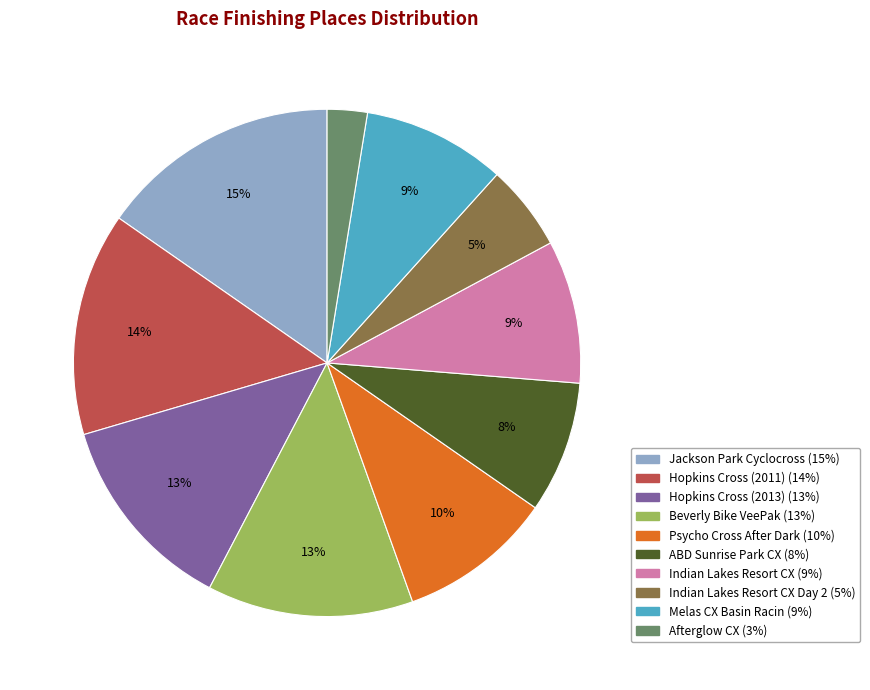

Does any single category account for the majority?

No